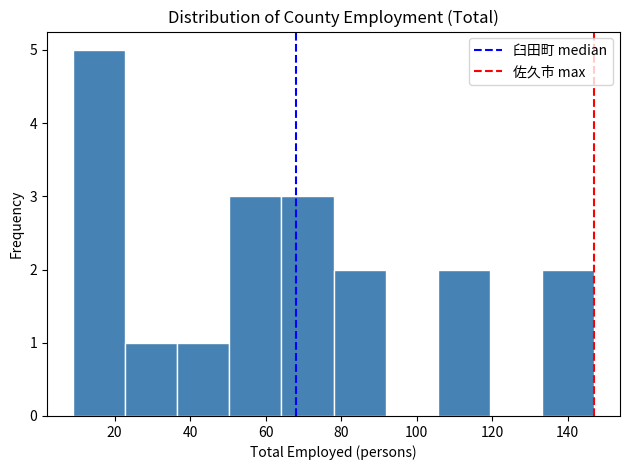

Reading left to right, transcribe this chart: for each bar, give the range it covers on the x-axis and its height. Neither the bar edges nor the heights are printed on the chart, so give them approximately, as read against the axes.

9.0 to 22.8: 5
22.8 to 36.6: 1
36.6 to 50.4: 1
50.4 to 64.2: 3
64.2 to 78.0: 3
78.0 to 91.8: 2
91.8 to 105.6: 0
105.6 to 119.4: 2
119.4 to 133.2: 0
133.2 to 147.0: 2